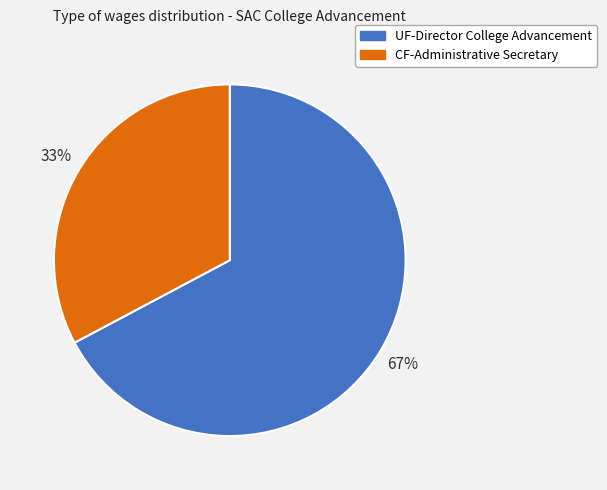

True or false: UF-Director College Advancement accounts for 67% of the total.

True